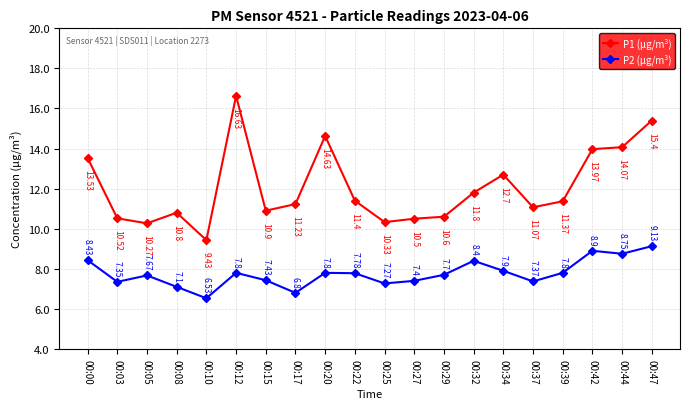

True or false: P1 (µg/m³) and P2 (µg/m³) cross at least once.

False